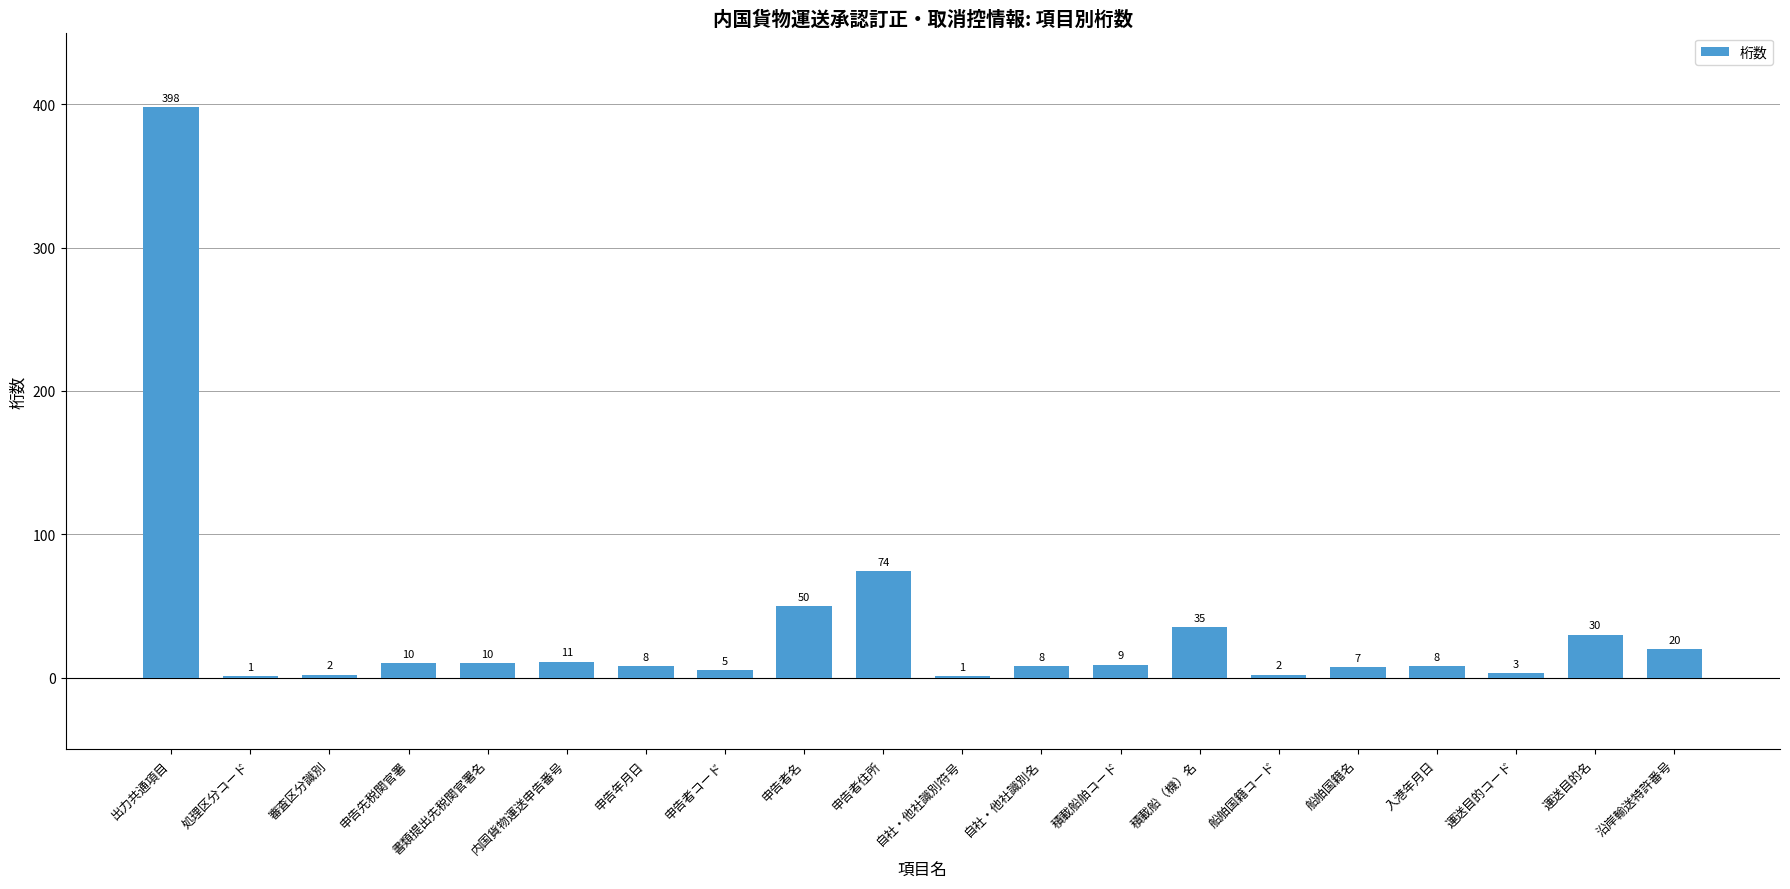

Where does the data first go above 9?

出力共通項目